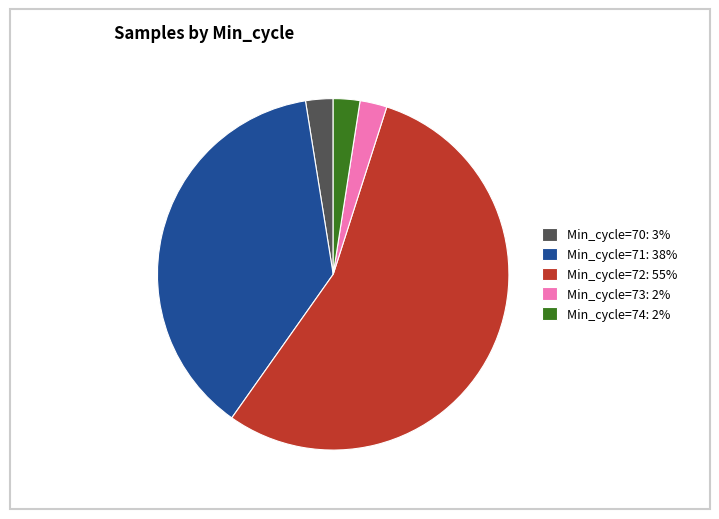

Which slice is the largest?

Min_cycle=72: 55%